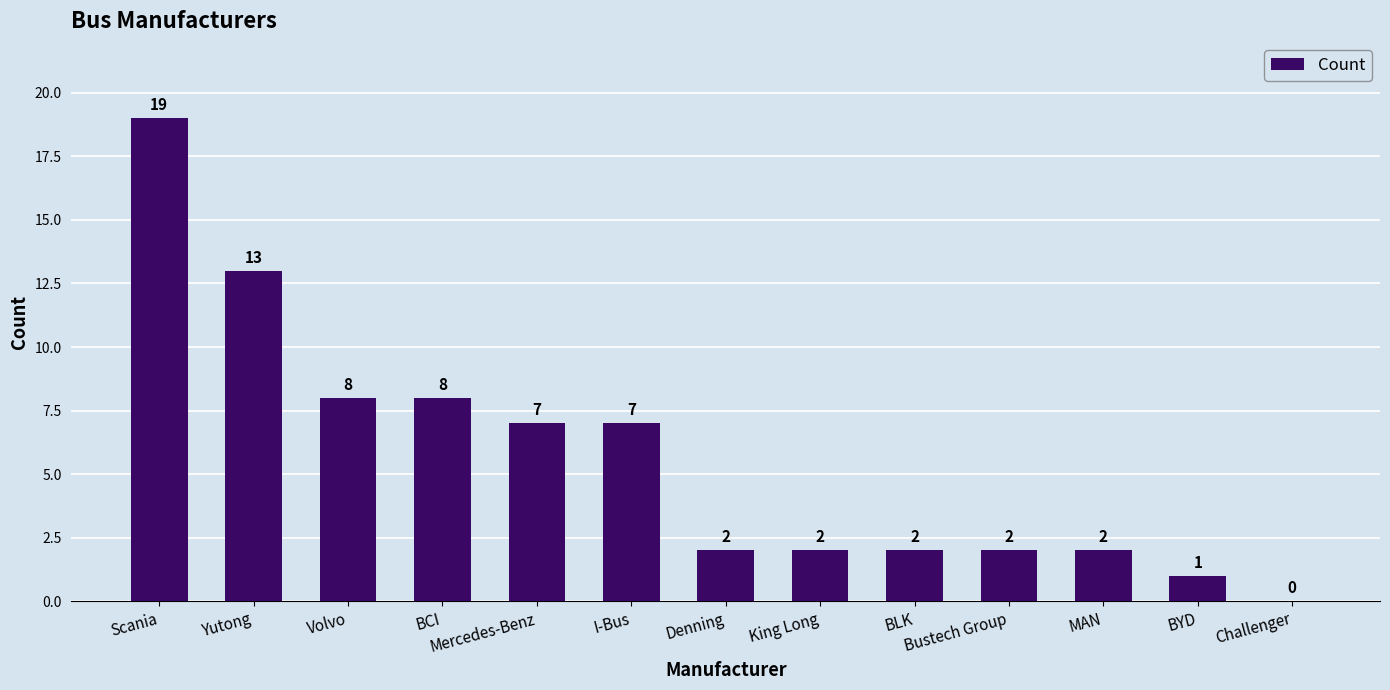

Reading right to left, list all the values displayed in this chart.

0	1	2	2	2	2	2	7	7	8	8	13	19